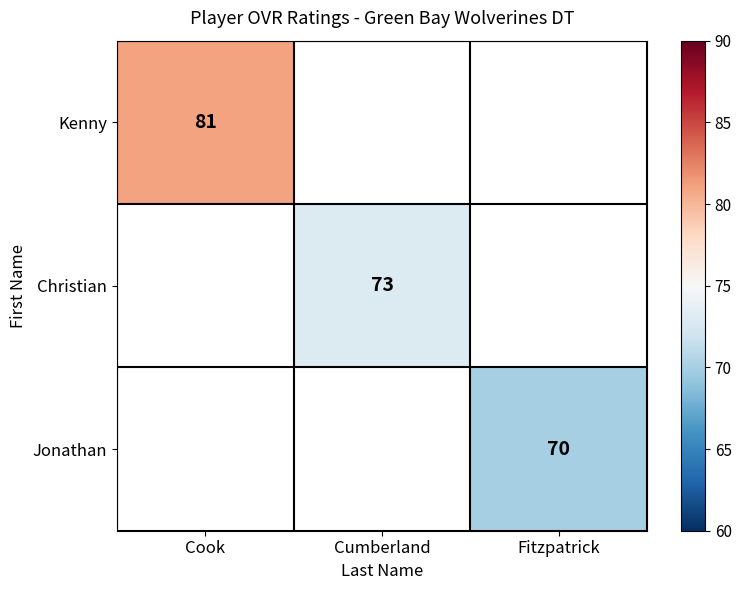

Is the value of Jonathan at Fitzpatrick greater than the value of Kenny at Cumberland?

No